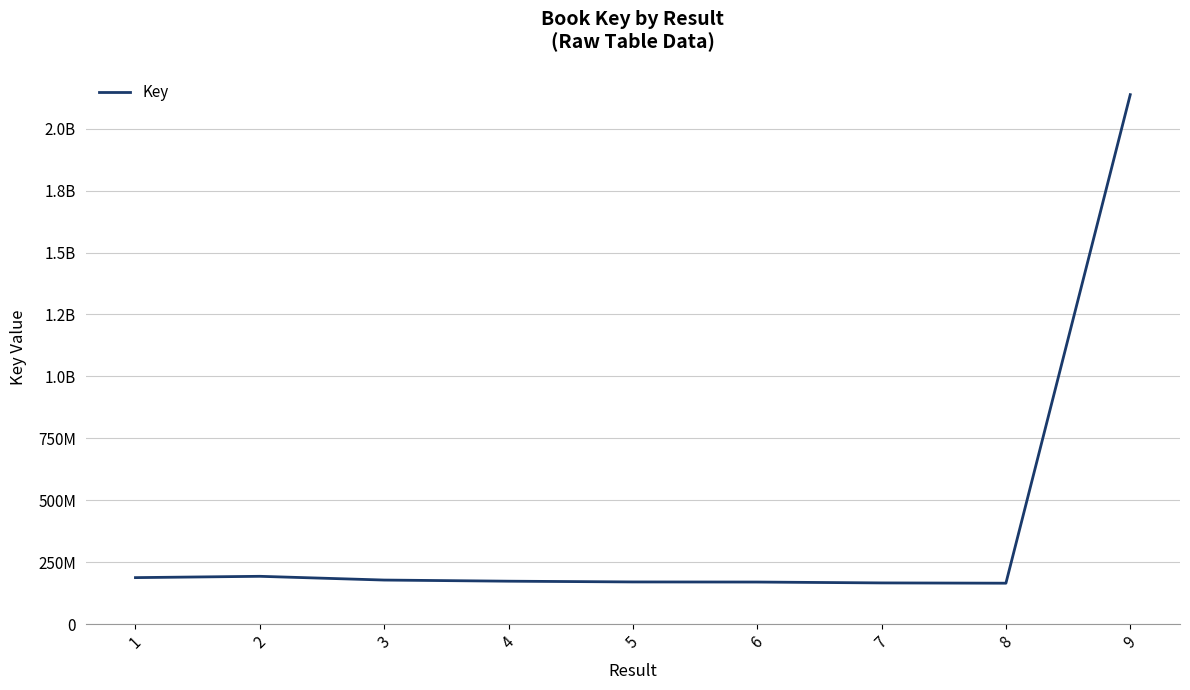

Is it true that the value at 1 is 187469527?

True